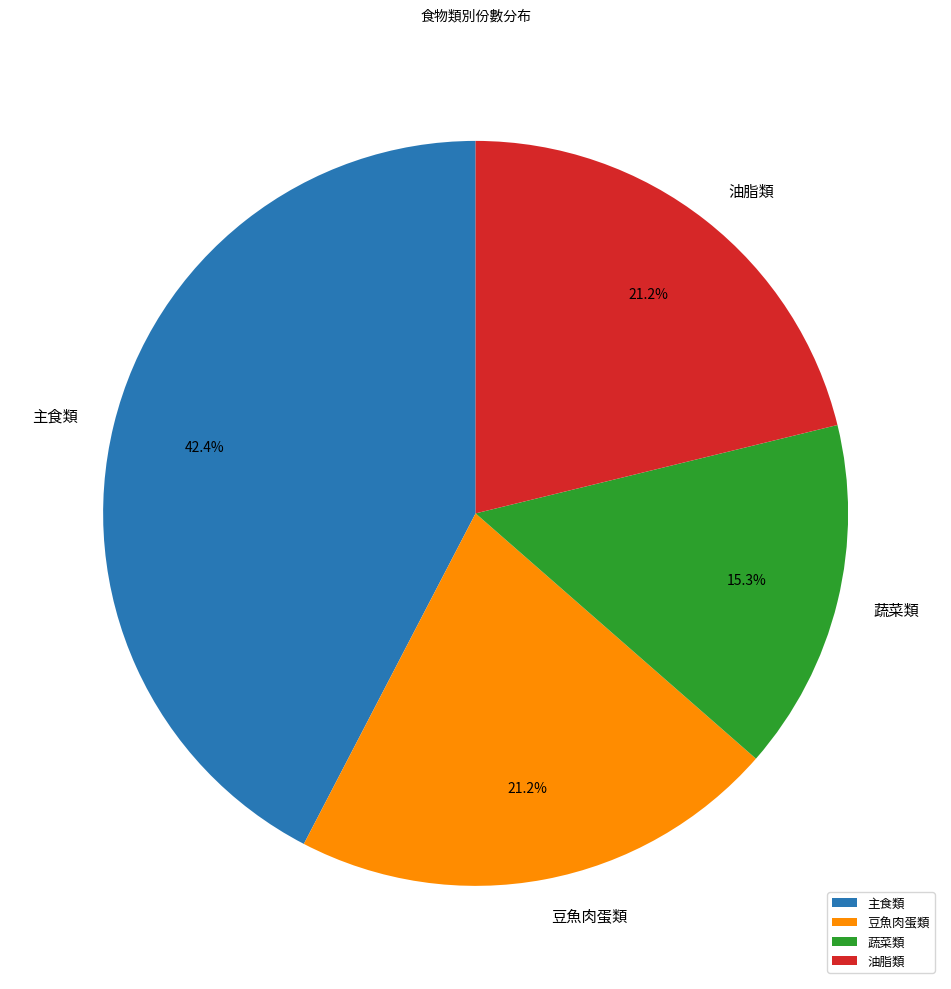

Which category has the biggest portion of the pie?

主食類